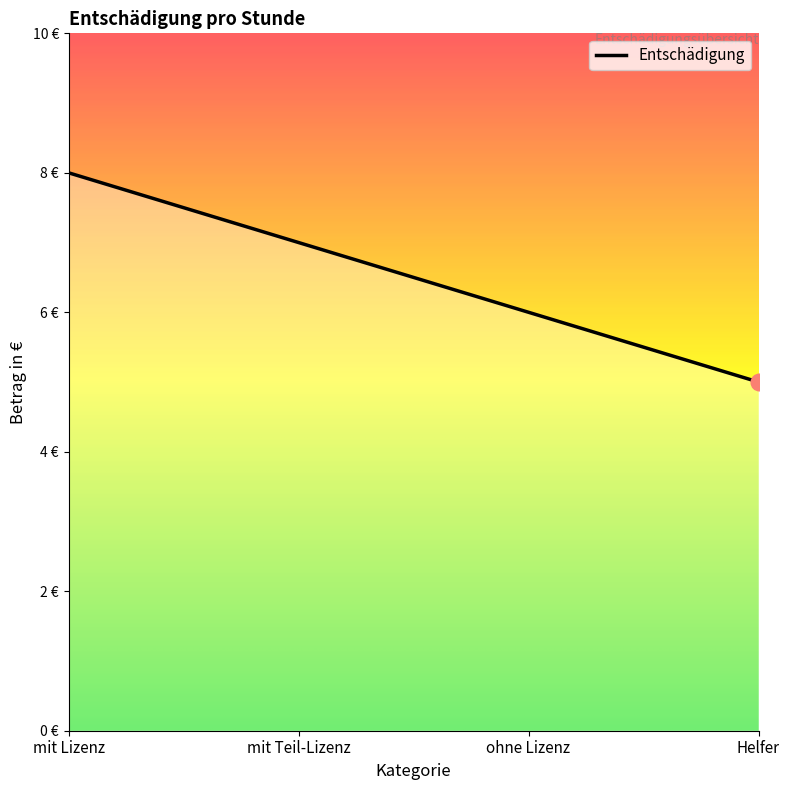

What is the sum of the values at mit Teil-Lizenz and ohne Lizenz?

13